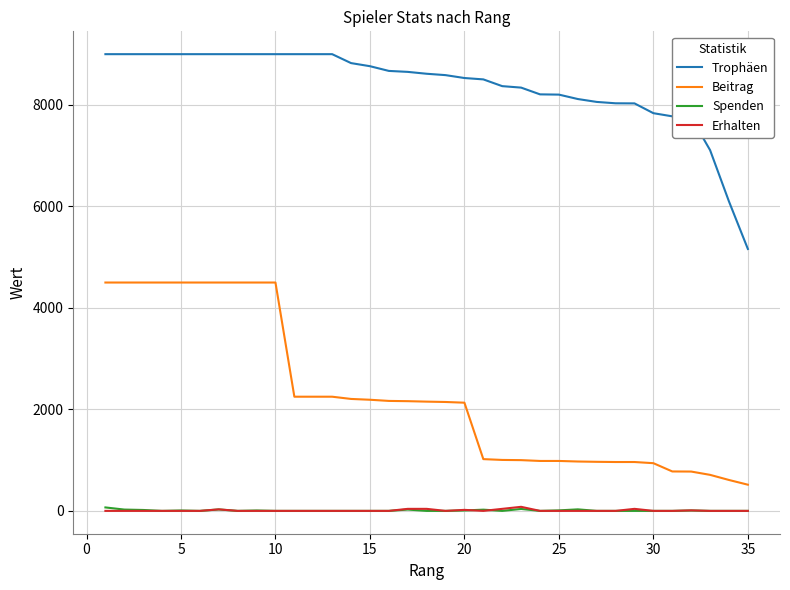

True or false: Beitrag and Spenden cross at least once.

False